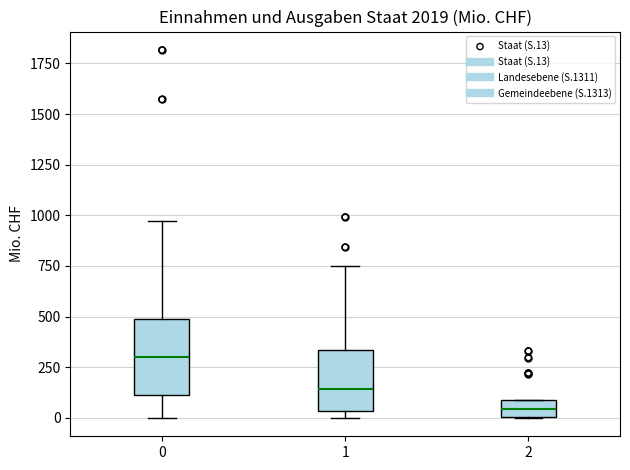

Which box's median line is the lowest?

2